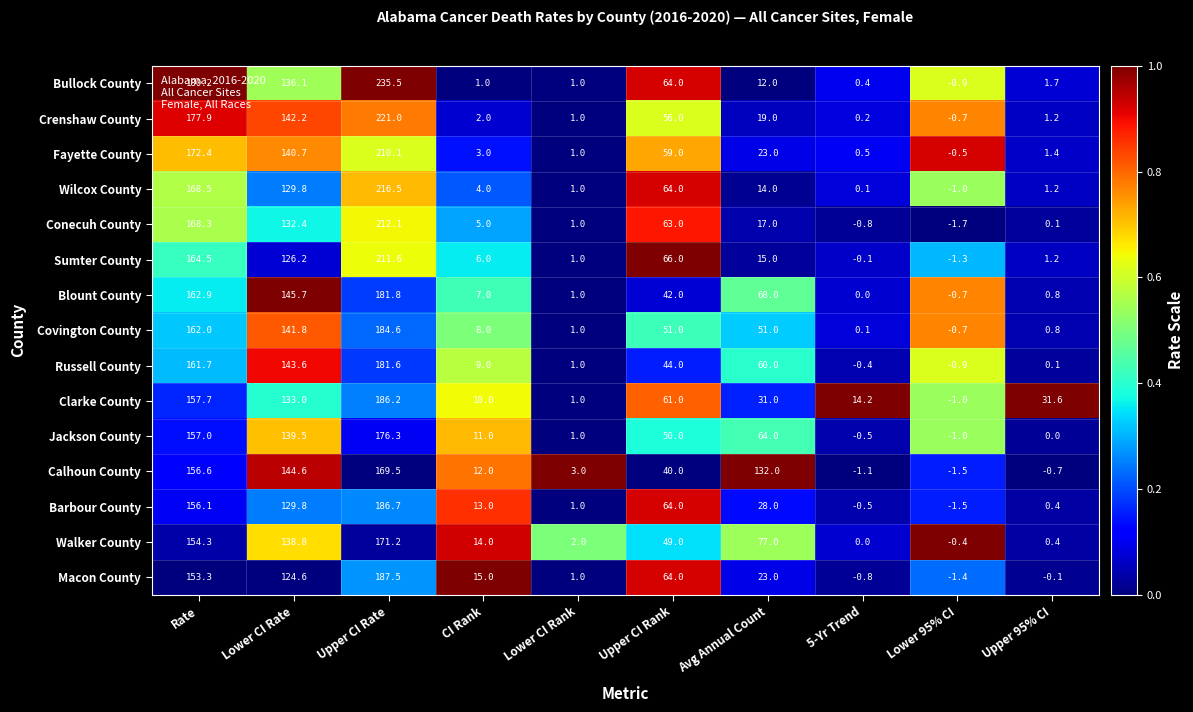

The value of Covington County at Lower CI Rank is 1.0. True or false?

True